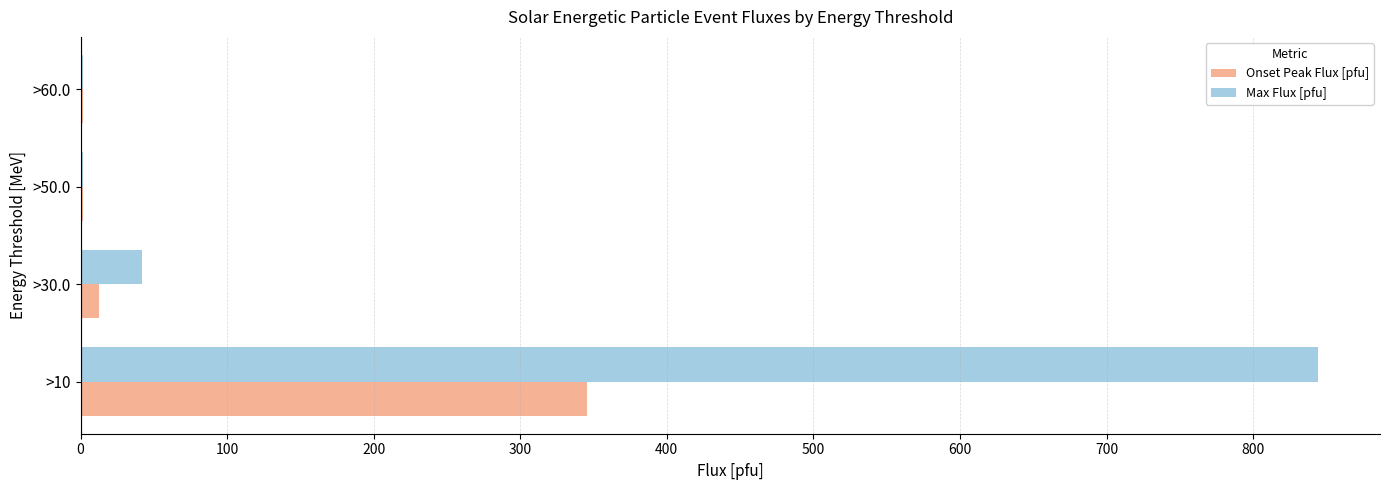

What is the sum of all Max Flux [pfu] values?

889.9